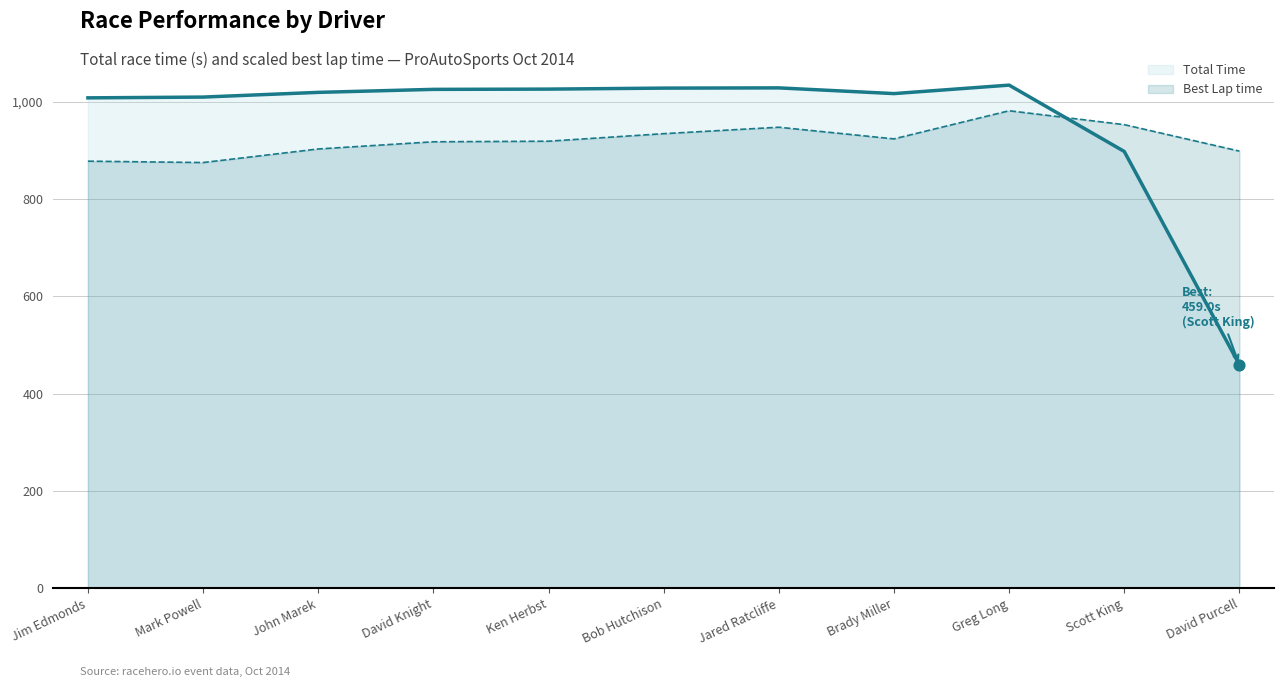

Which series contains the highest Y value?

Total Time